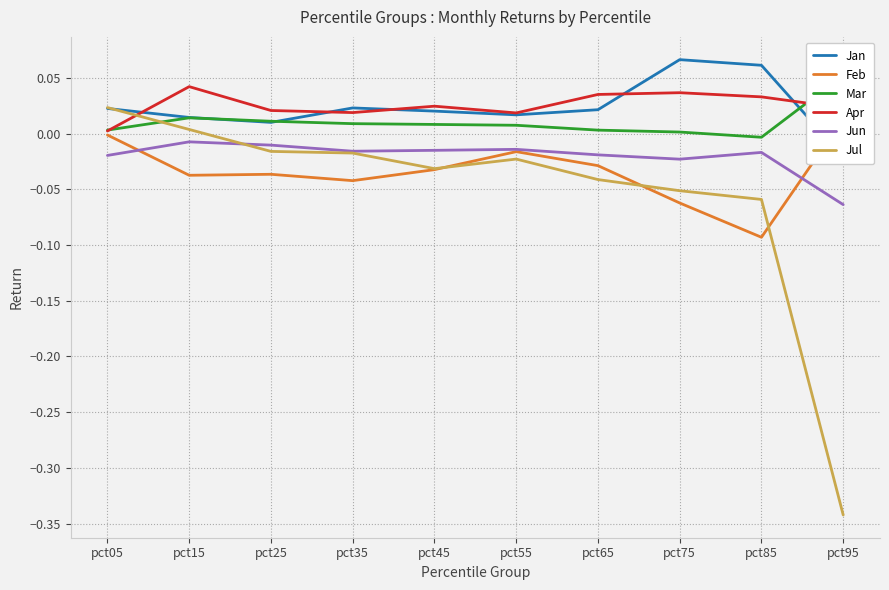

What is the sum of the Apr values at pct15 and pct45?

0.1